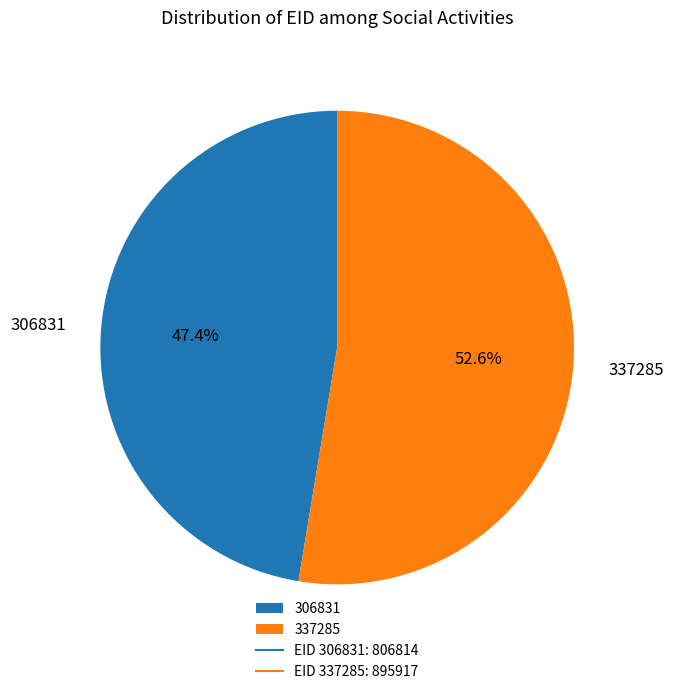

True or false: 306831 accounts for 41% of the total.

False